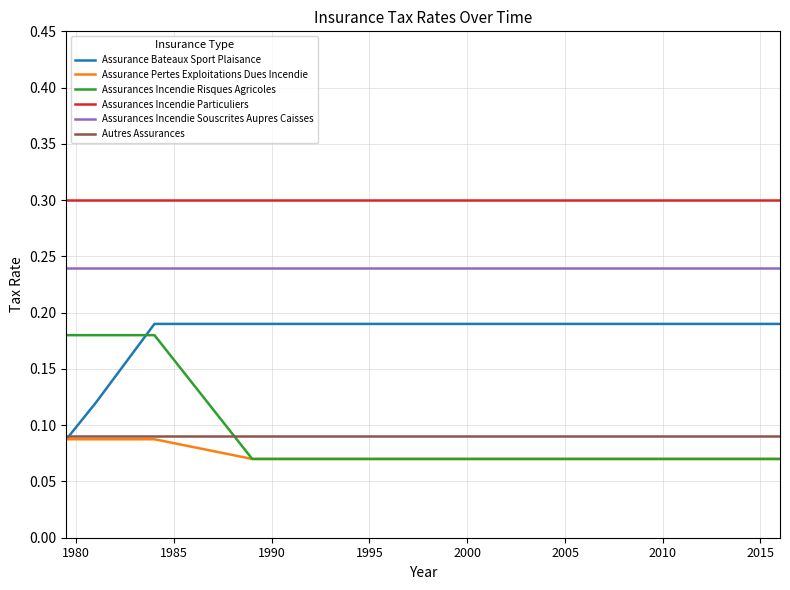

What is the maximum value shown in the chart?

0.3